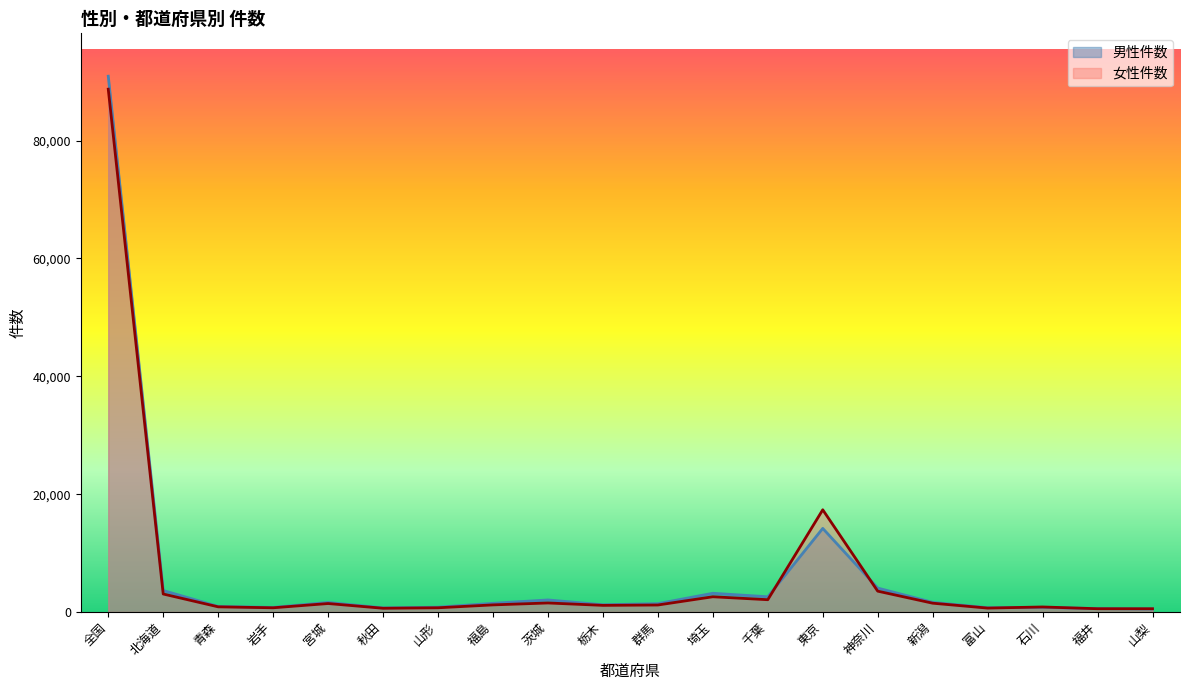

At which label is 男性件数 closest to 45725?

東京